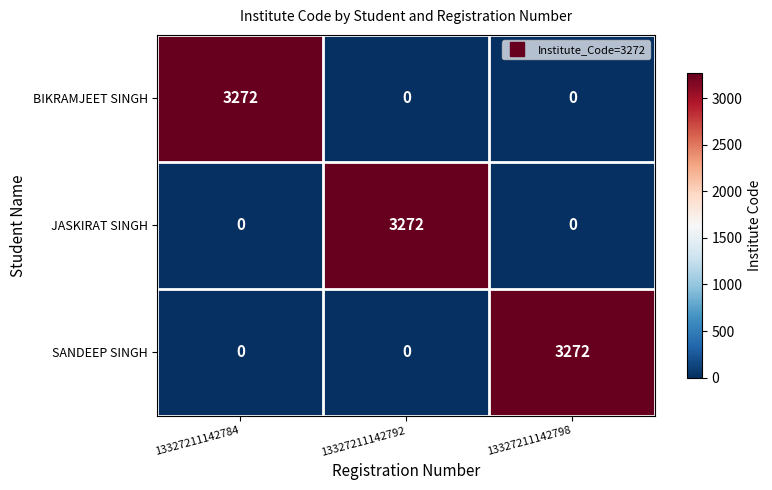

The value of SANDEEP SINGH at 13327211142792 is 0. True or false?

True